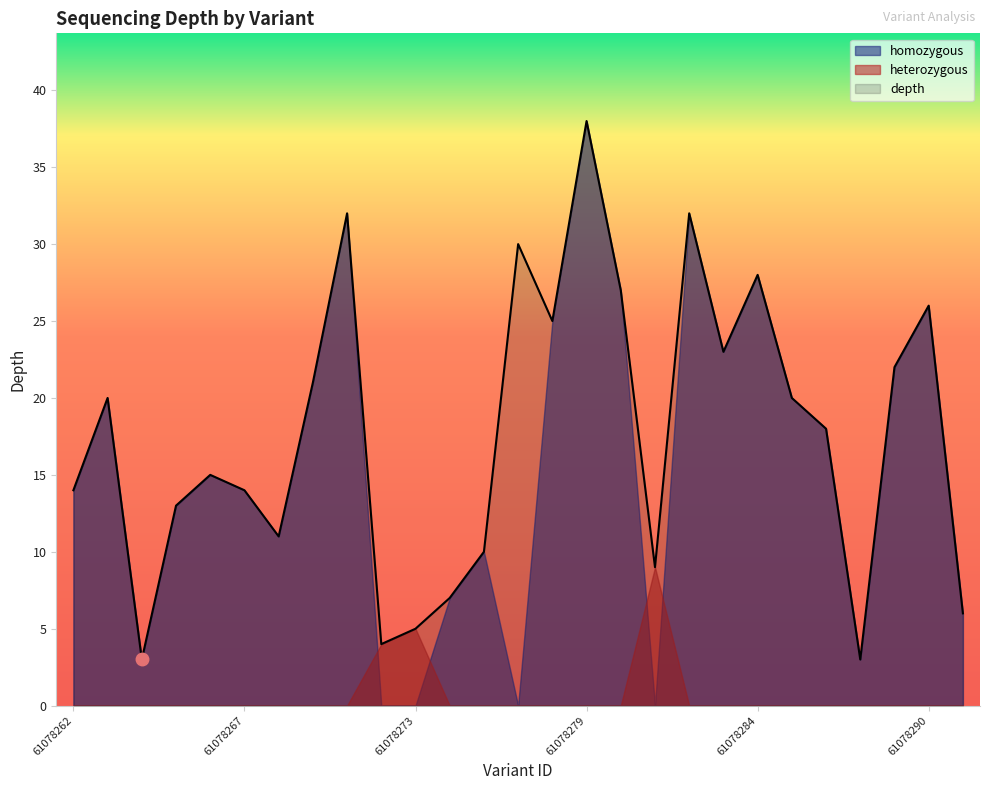

Which series has the largest total across all categories?

depth